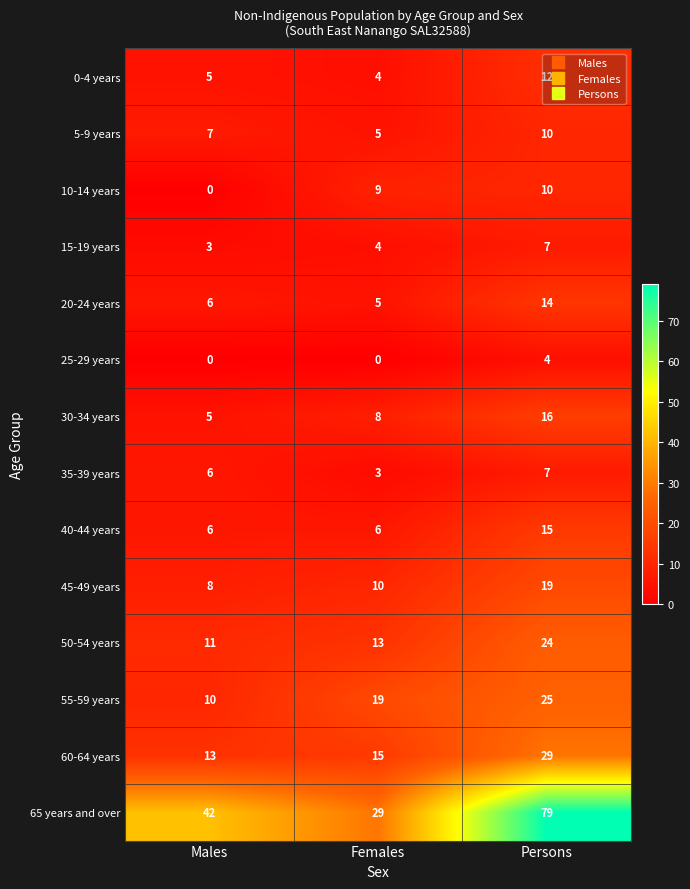

True or false: 0-4 years has a value of 2 at Females.

False